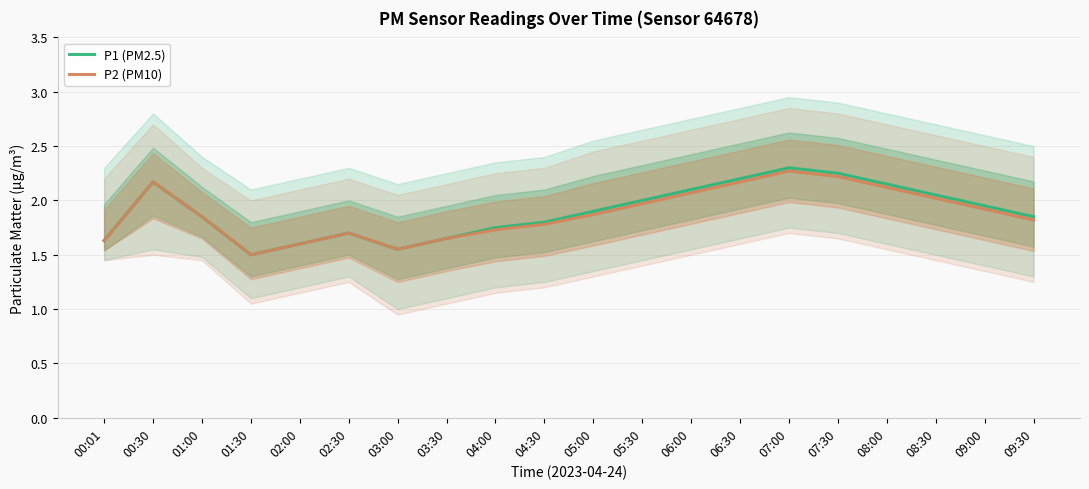

Rank the series by their average value, from highest to lowest.

P1 (PM2.5), P2 (PM10)